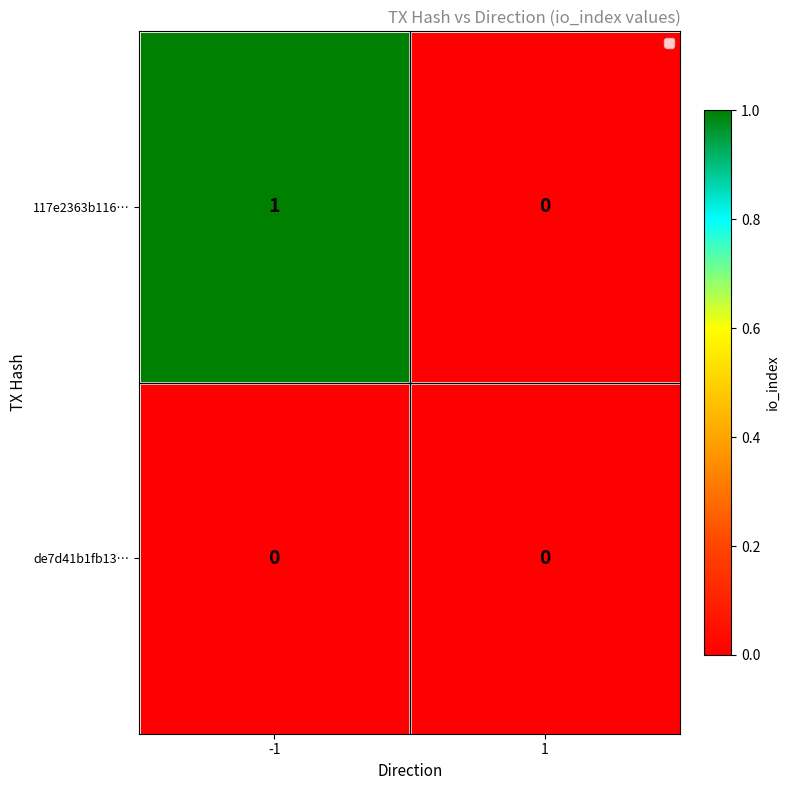

Which series changed the most between -1 and 1?

117e2363b116…